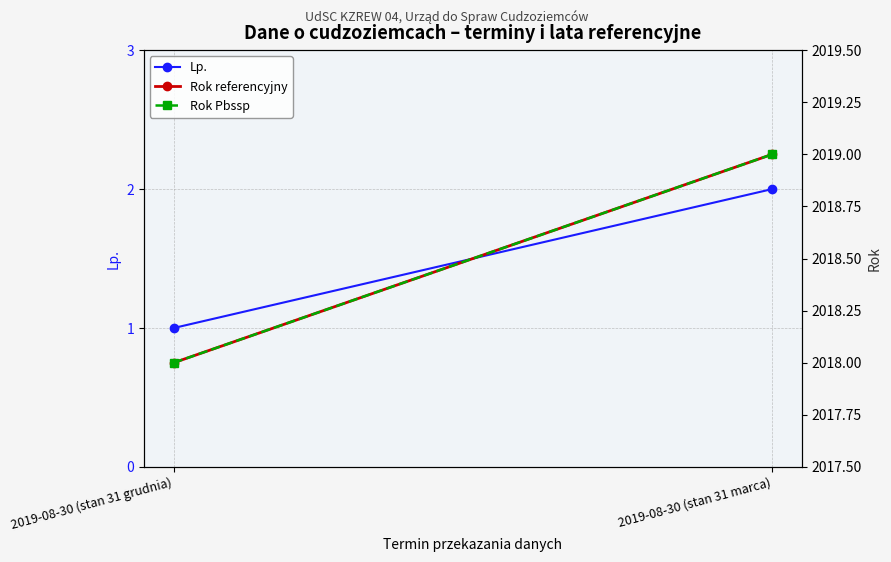

How many Rok Pbssp values are between 2018 and 2019?

2